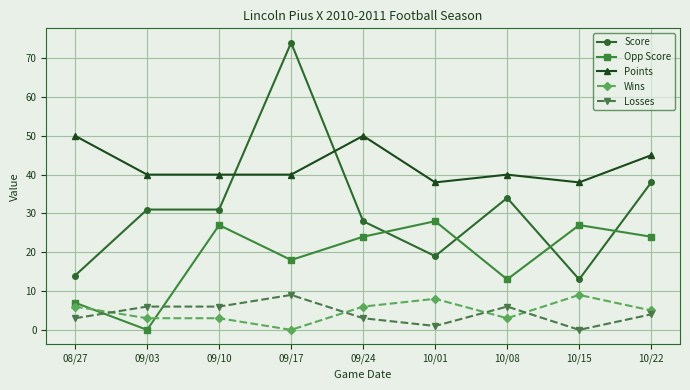

True or false: Score and Wins intersect in this chart.

False